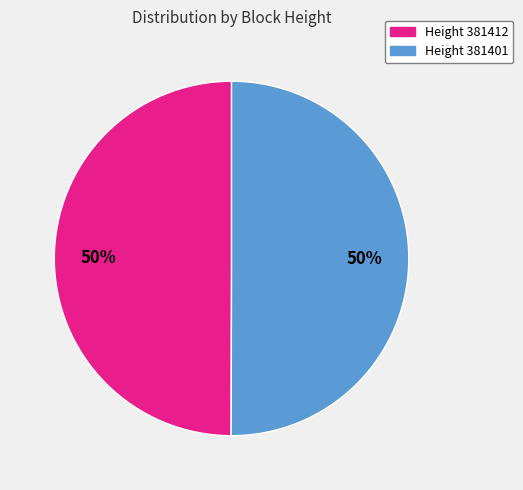

Do Height 381412 and Height 381401 together represent more than half of the pie?

Yes